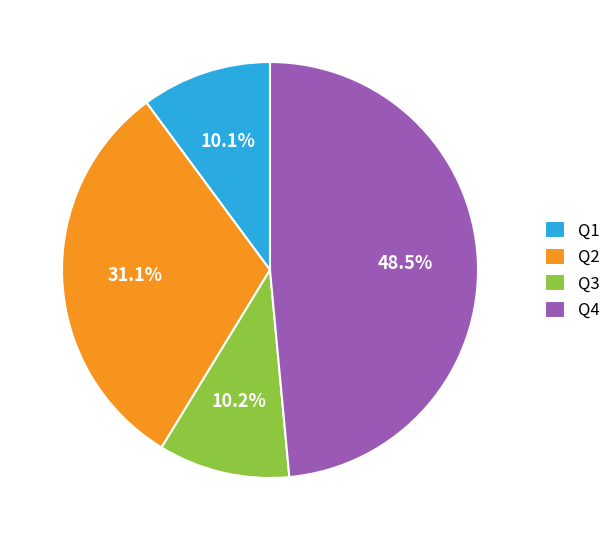

Combined, do Q2 and Q3 account for over 50%?

No